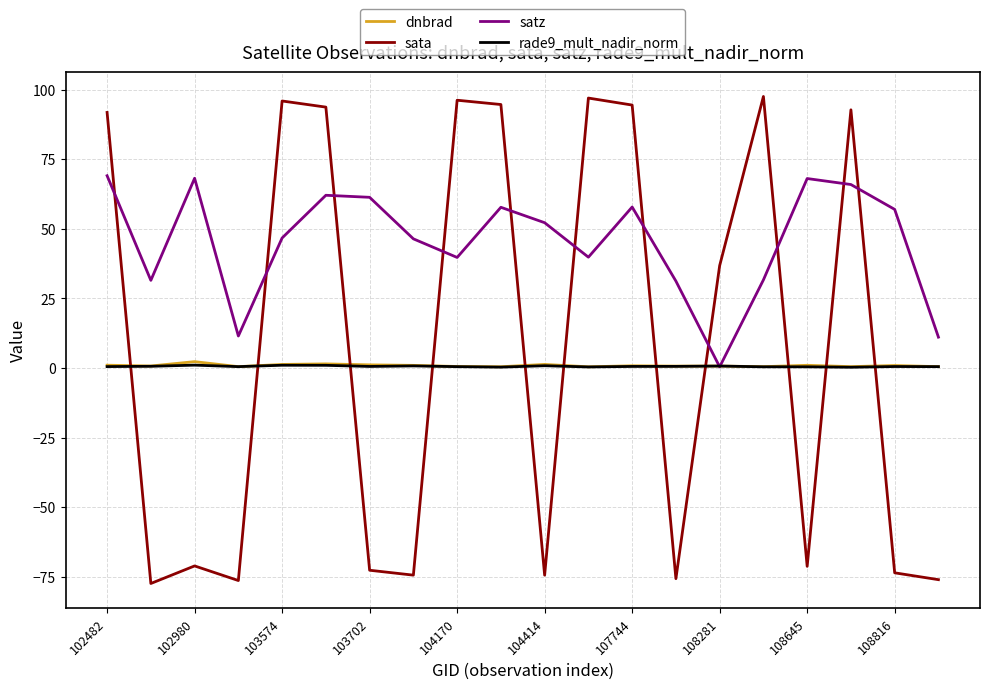

True or false: sata and rade9_mult_nadir_norm cross at least once.

True